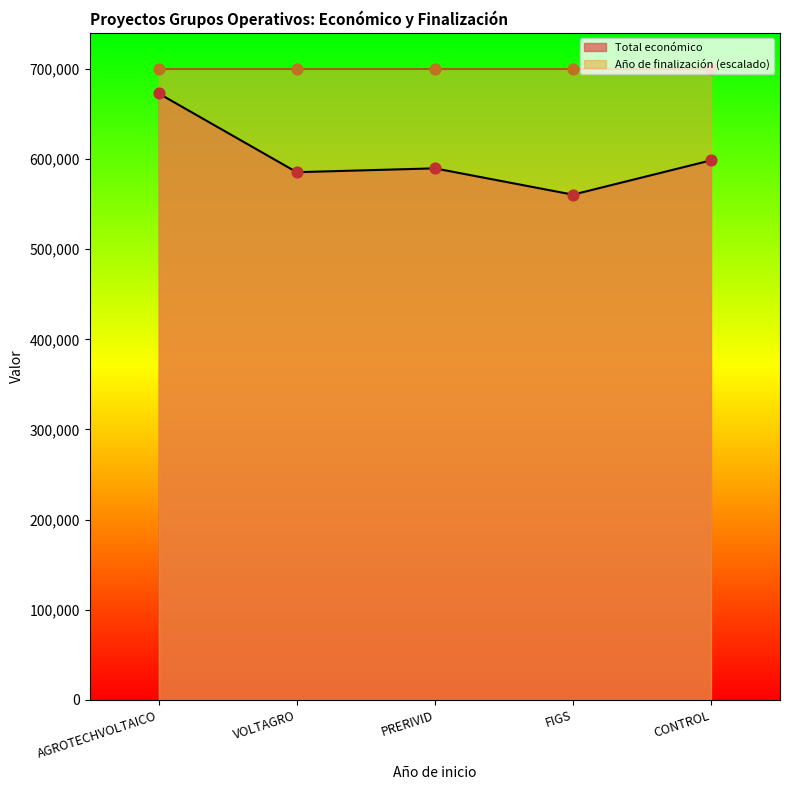

Approximately how many times larger is the value at AGROTECHVOLTAICO compared to VOLTAGRO?

1.1